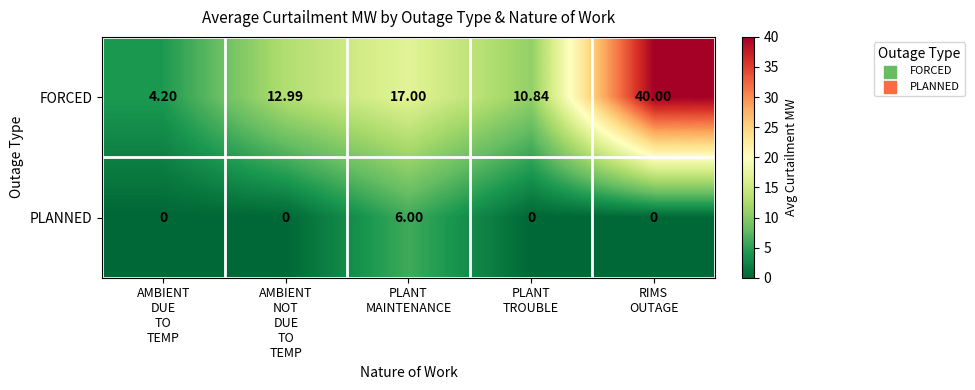

Which series has the largest total across all categories?

FORCED